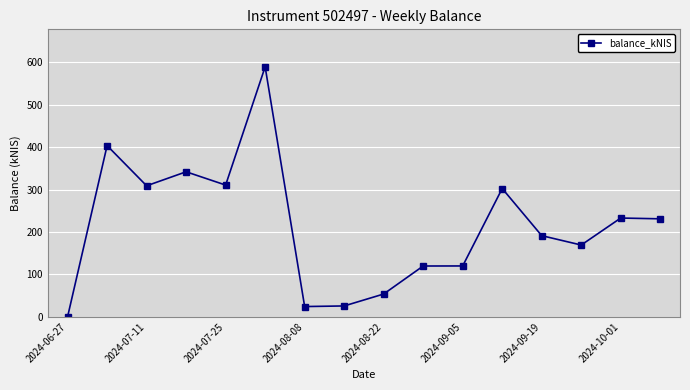

What is the greatest value displayed?

589.4